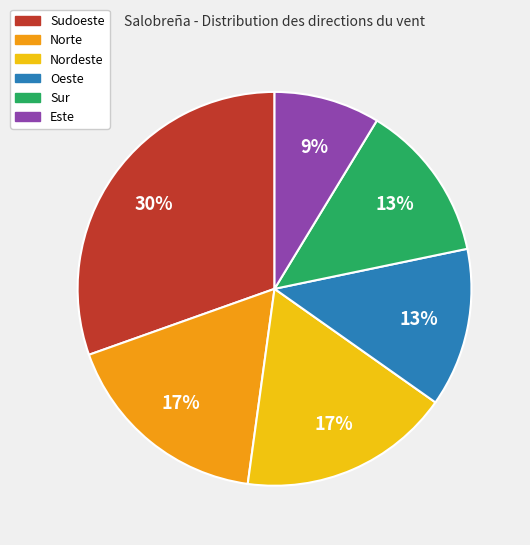

Between Norte and Oeste, which is larger?

Norte